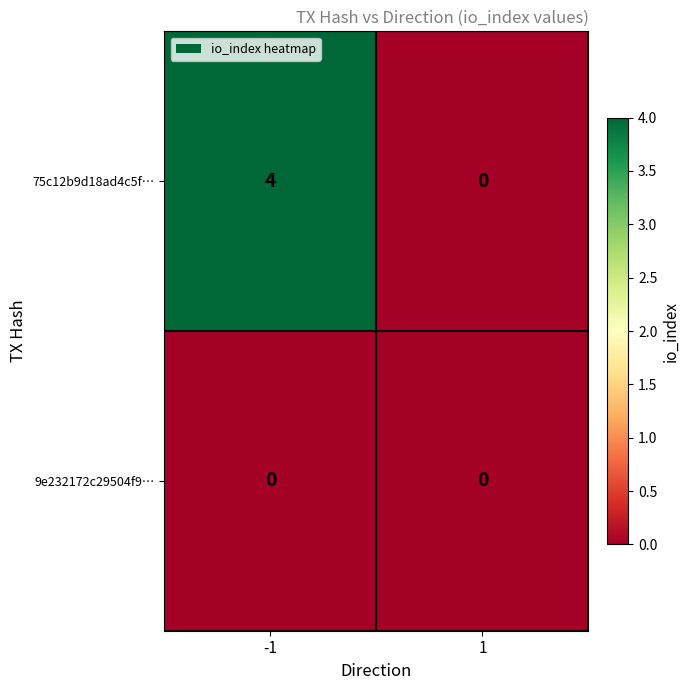

Which series has the largest total across all categories?

75c12b9d18ad4c5f…